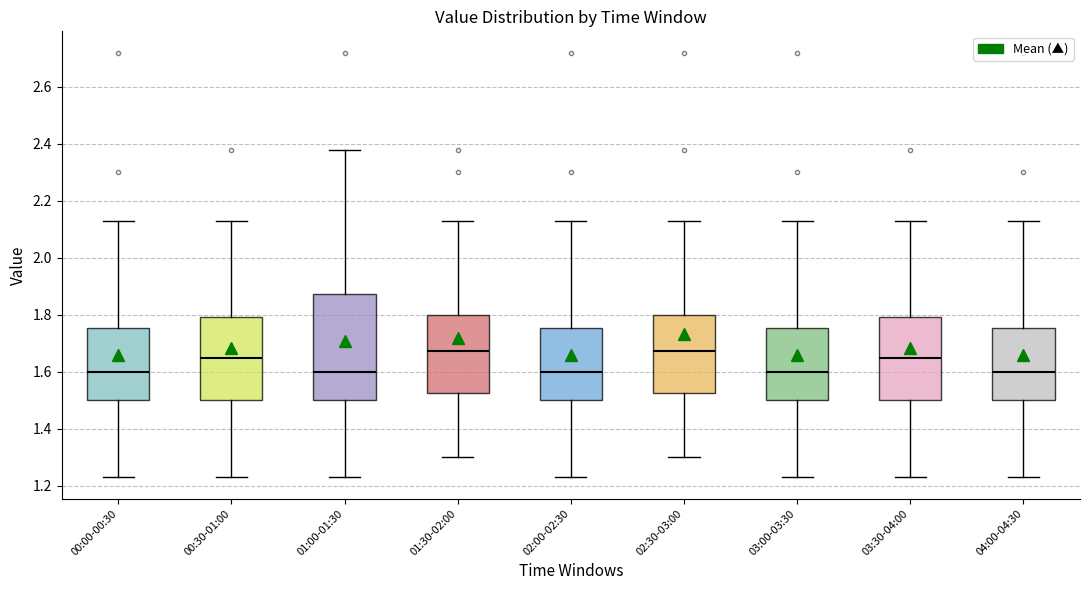

Comparing the boxes themselves (not the whiskers), which one is the tallest?

01:00-01:30